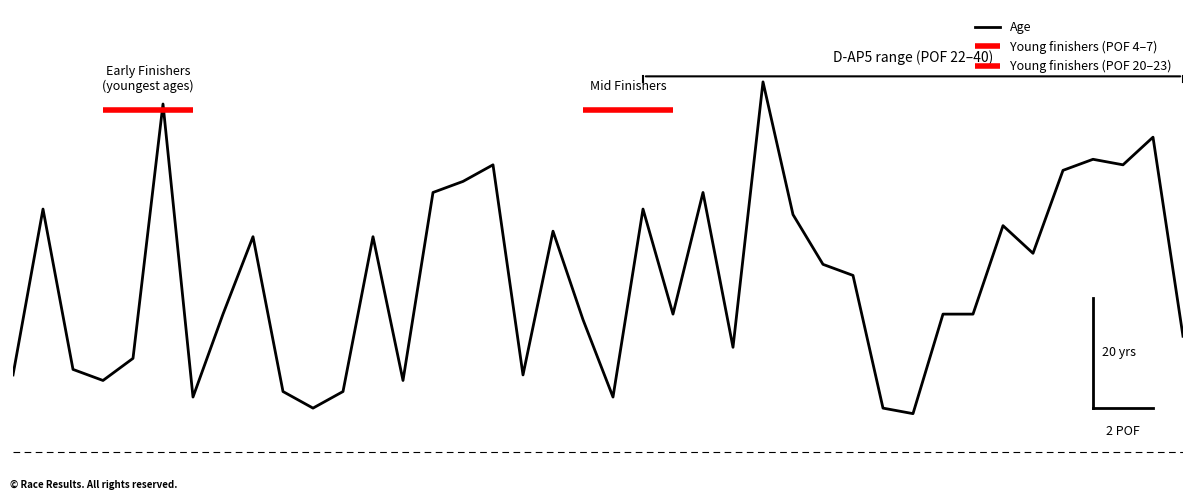

Reading left to right, extract all data points from this chart.

1=14	2=44	3=15	4=13	5=17	6=63	7=10	8=25	9=39	10=11	11=8	12=11	13=39	14=13	15=47	16=49	17=52	18=14	19=40	20=24	21=10	22=44	23=25	24=47	25=19	26=67	27=43	28=34	29=32	30=8	31=7	32=25	33=25	34=41	35=36	36=51	37=53	38=52	39=57	40=21